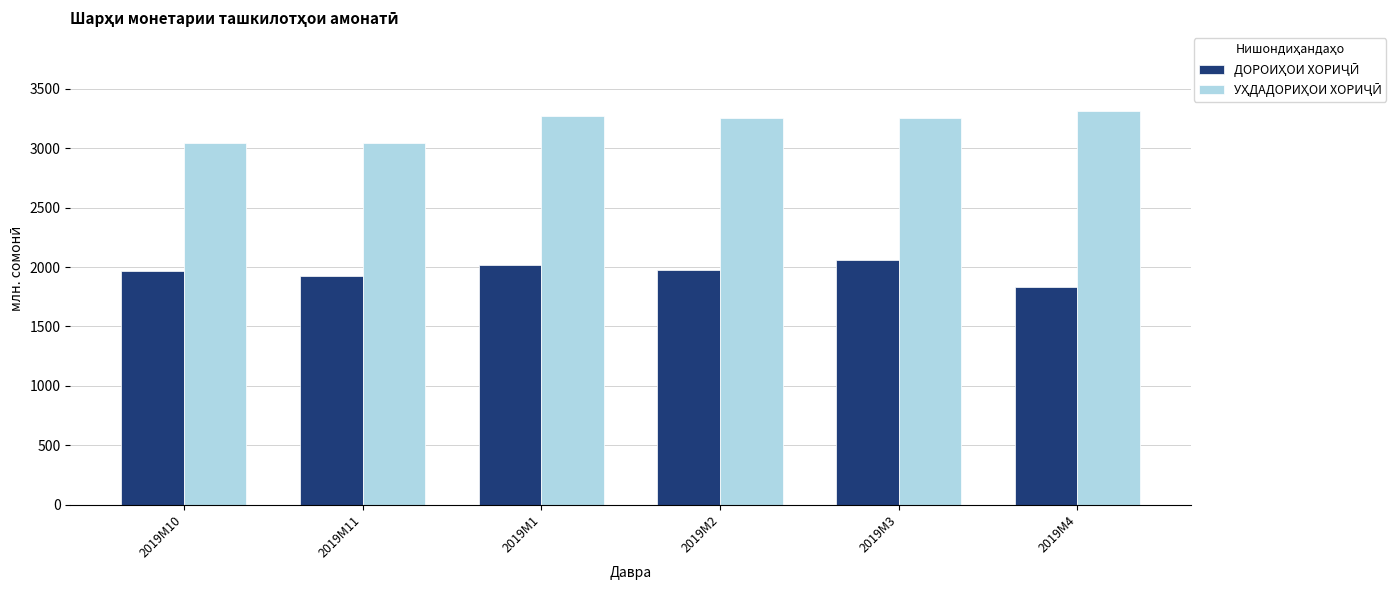

What is the maximum value shown in the chart?

3313.9